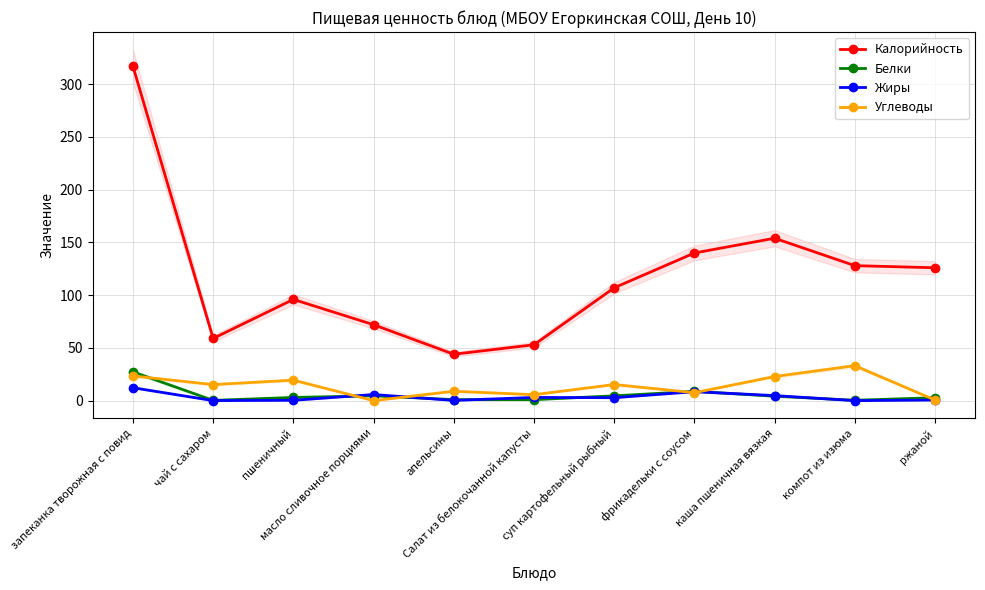

At which category is the sum across all series the highest?

запеканка творожная с повид